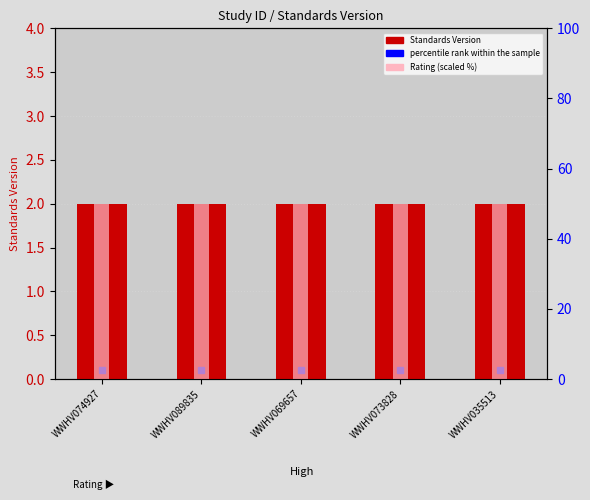

Which series has the largest range (max minus min)?

Standards Version